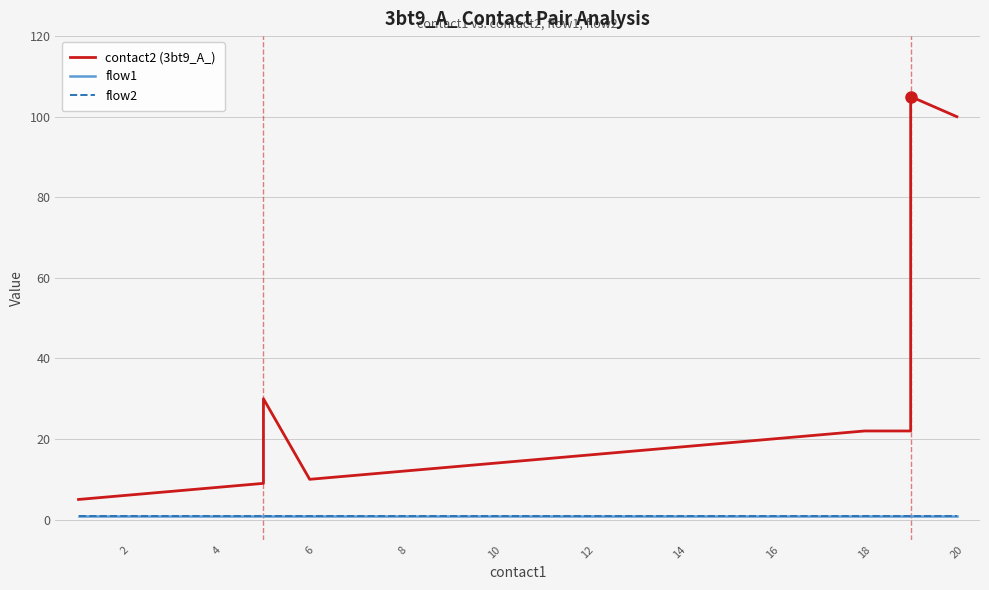

True or false: flow2 has more than 1 points higher than both neighbors.

False